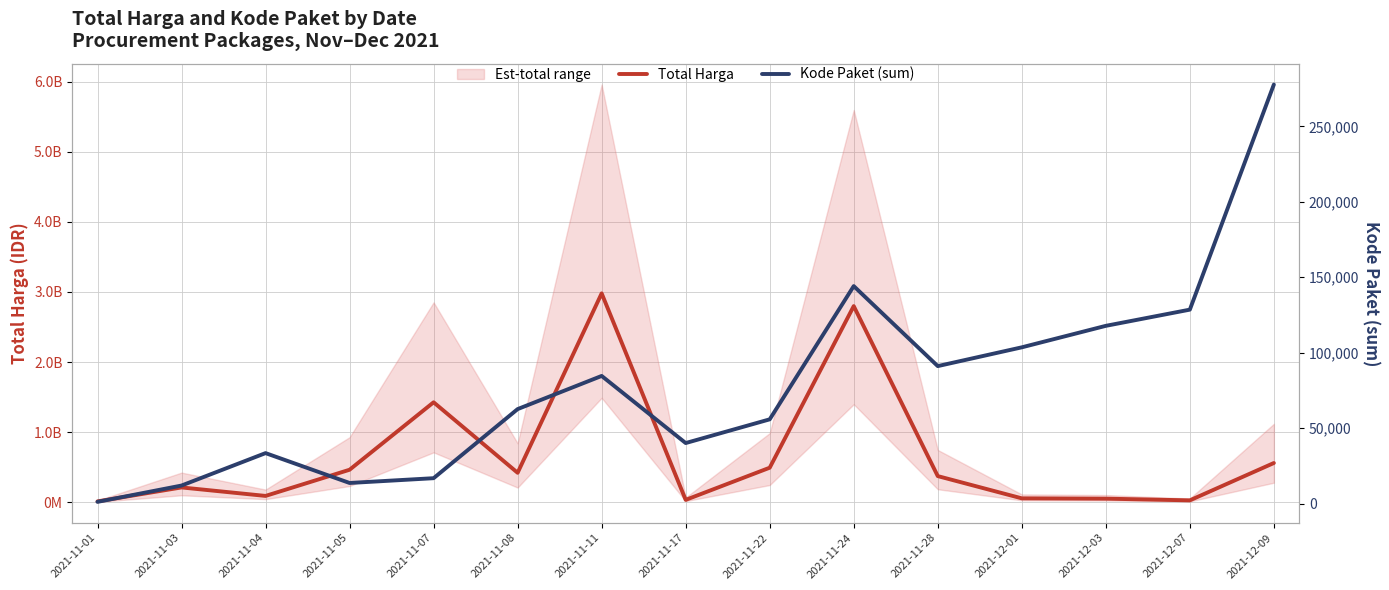

Where is Total Harga nearest to the value 1495875370?

2021-11-07